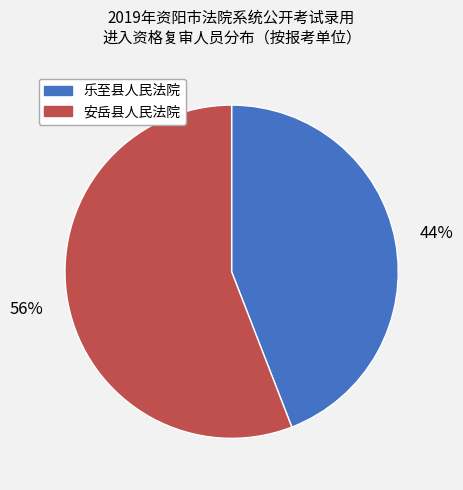

Is the sum of 安岳县人民法院 and 乐至县人民法院 greater than half?

Yes